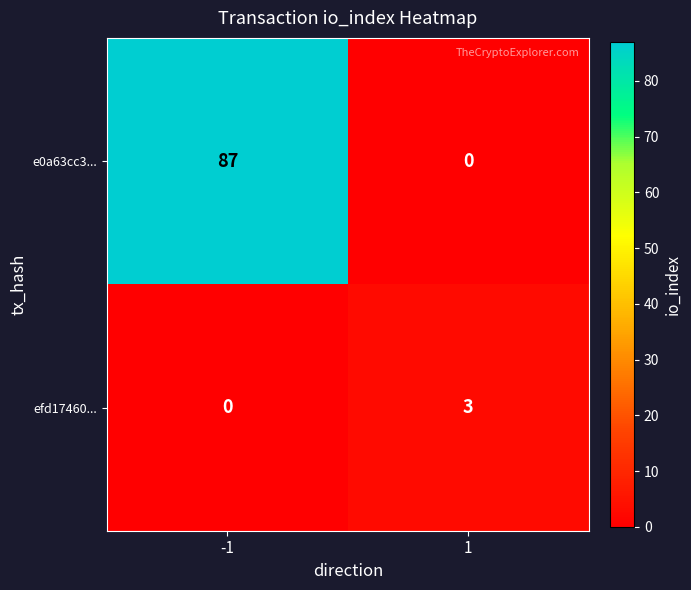

What is the approximate value of e0a63cc3... at -1?

87